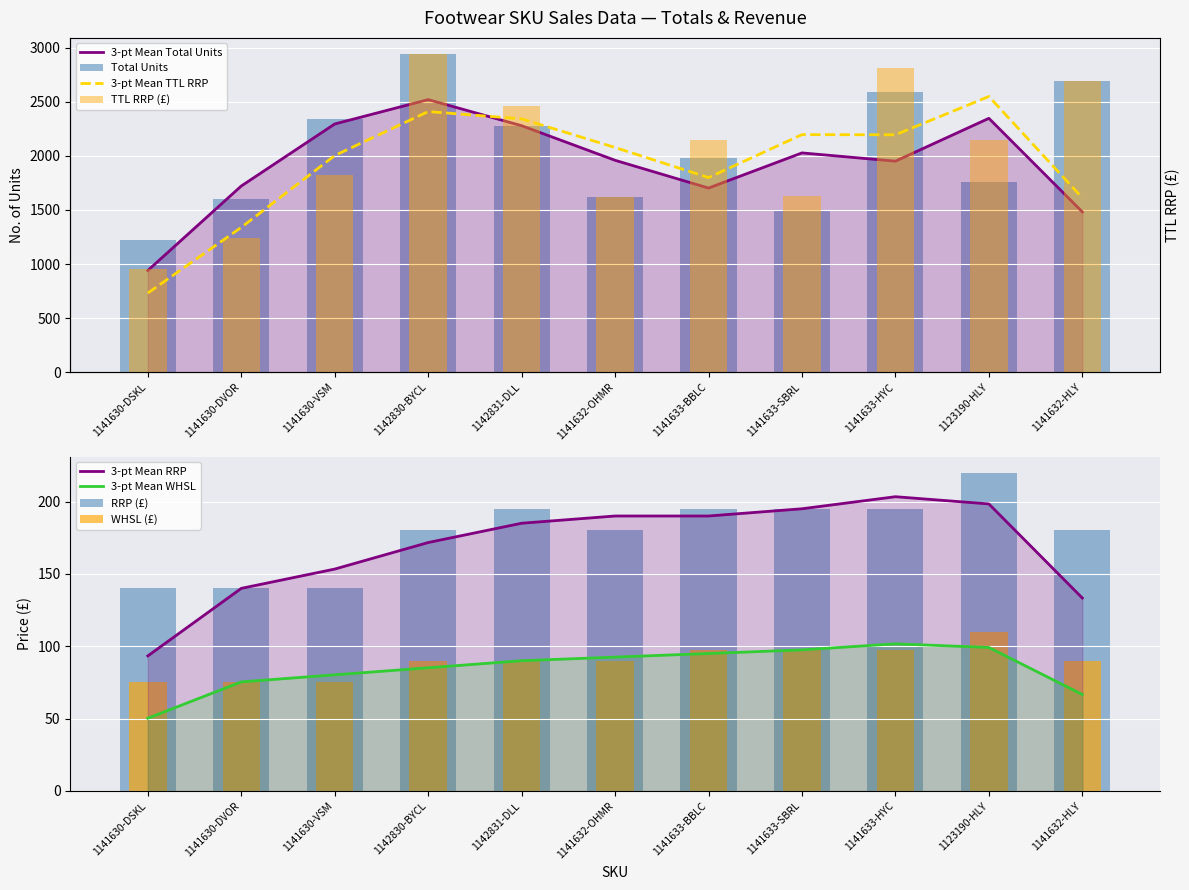

How many bars are there in each group?

4